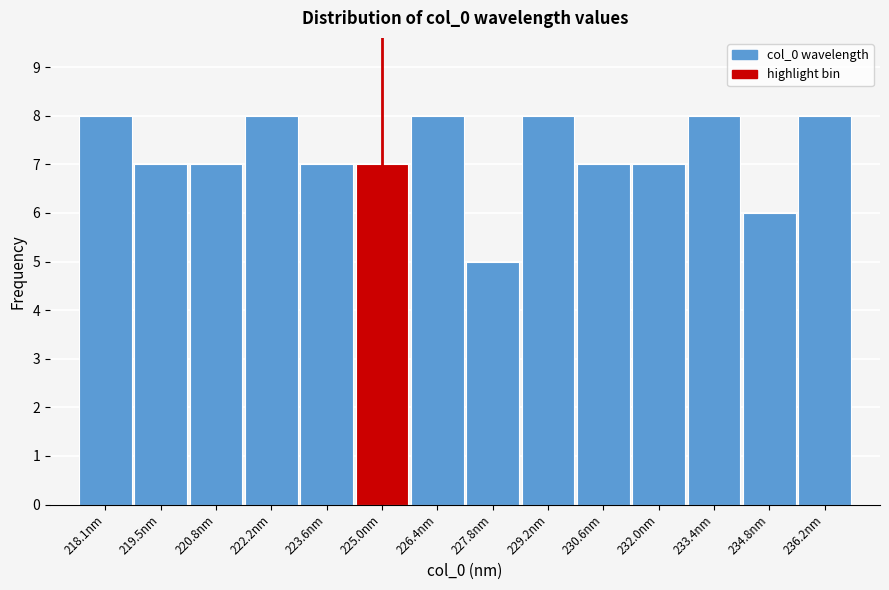

Reading left to right, list all the values displayed in this chart.

8	7	7	8	7	7	8	5	8	7	7	8	6	8